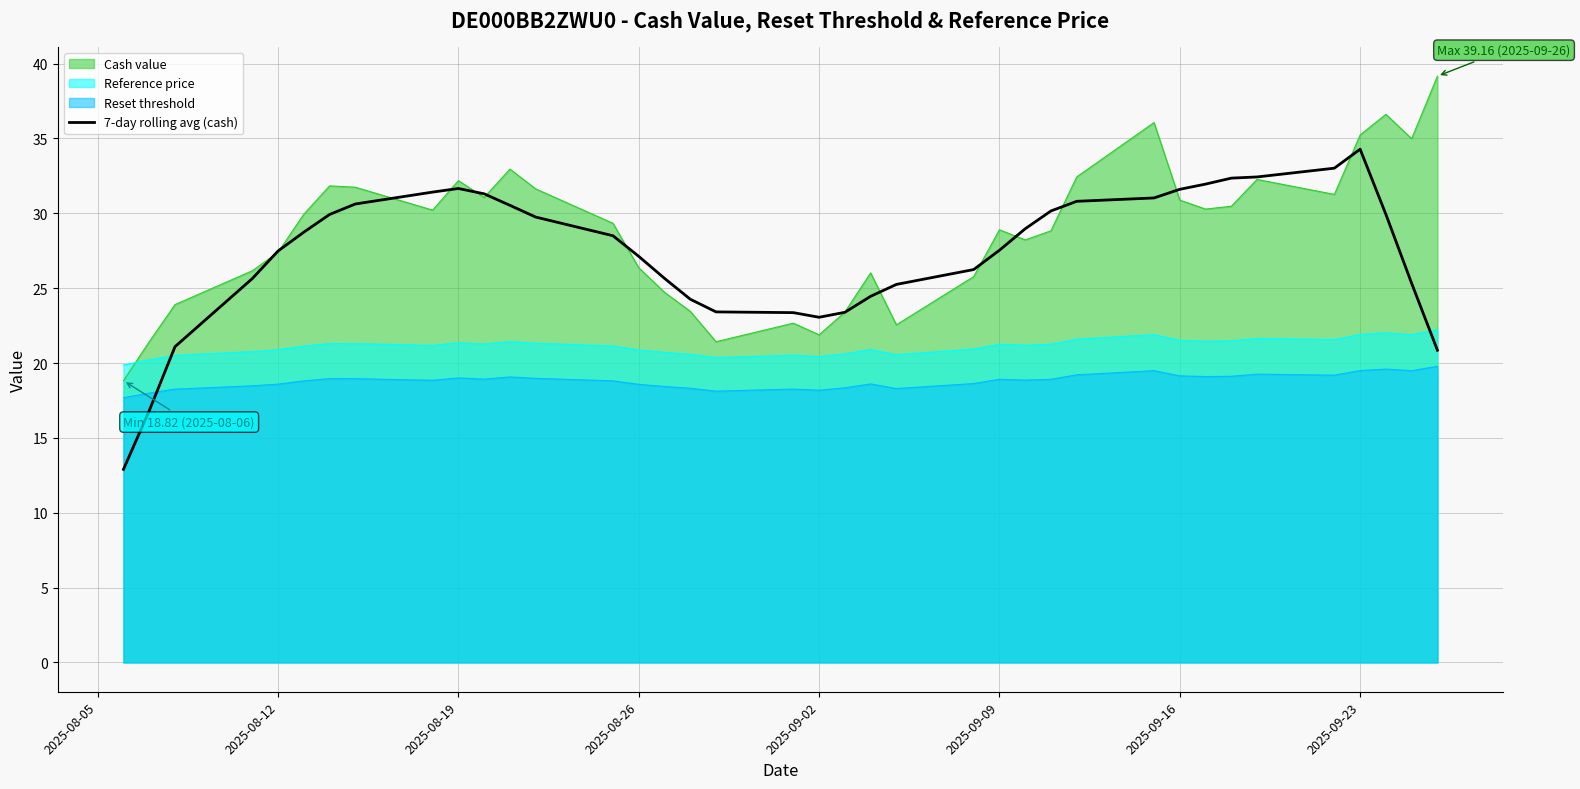

What is the difference between the highest and lowest values at 2025-08-12?

8.9